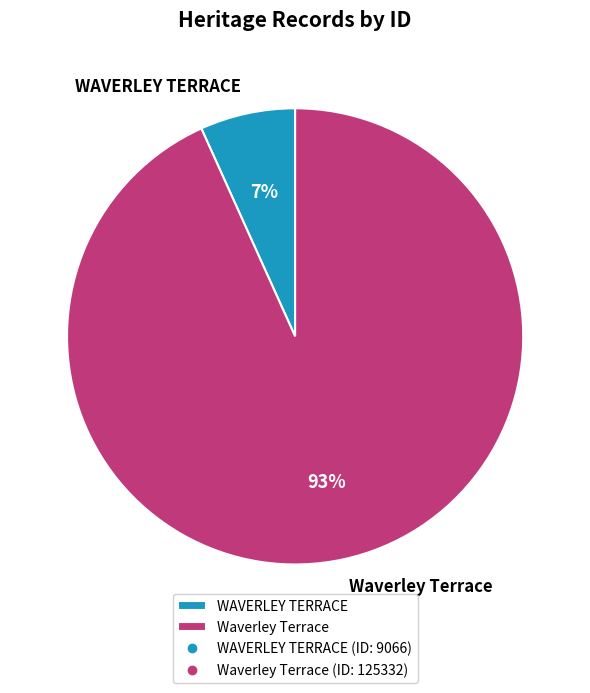

Is there a majority slice in this chart?

Yes